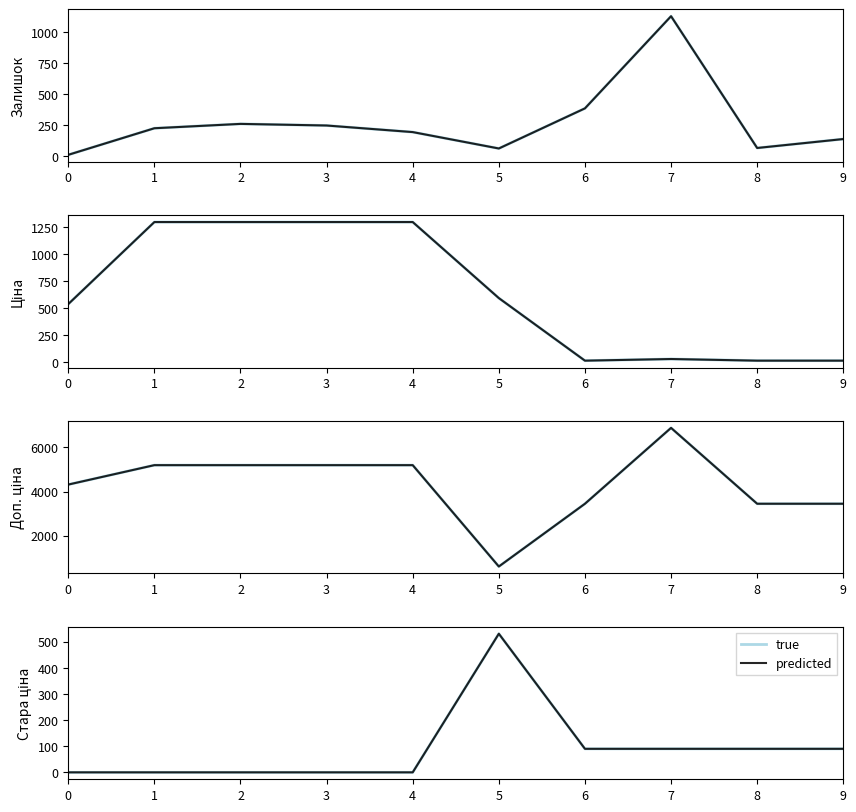

Which category has the highest value in the predicted series?

5